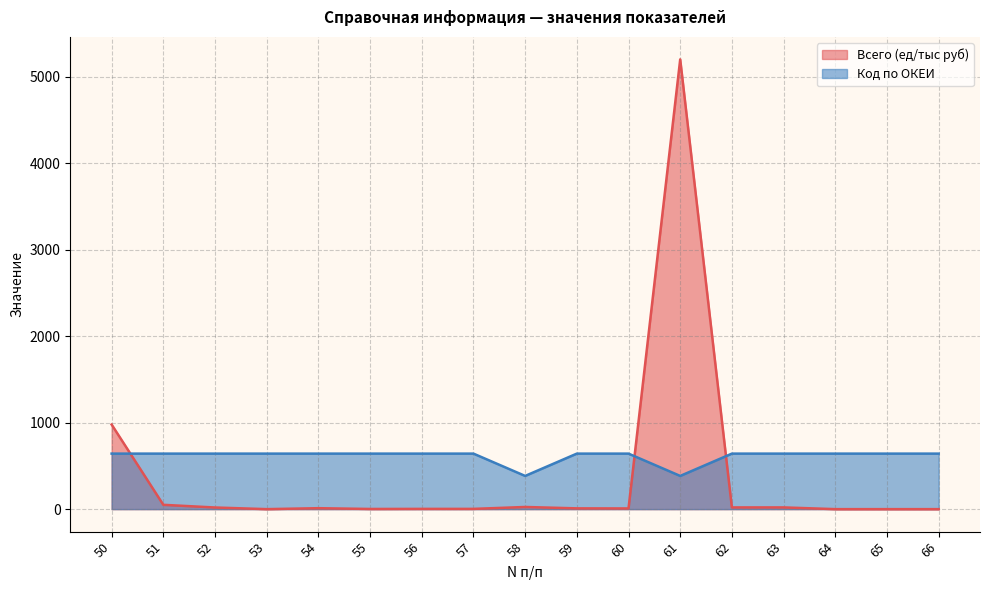

What is the difference between the maximum and minimum values in the Код по ОКЕИ series?

258